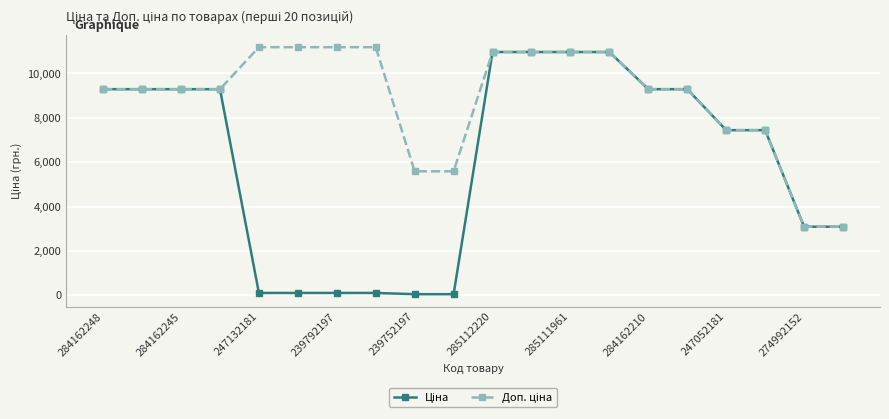

What is the maximum value shown in the chart?

11182.0